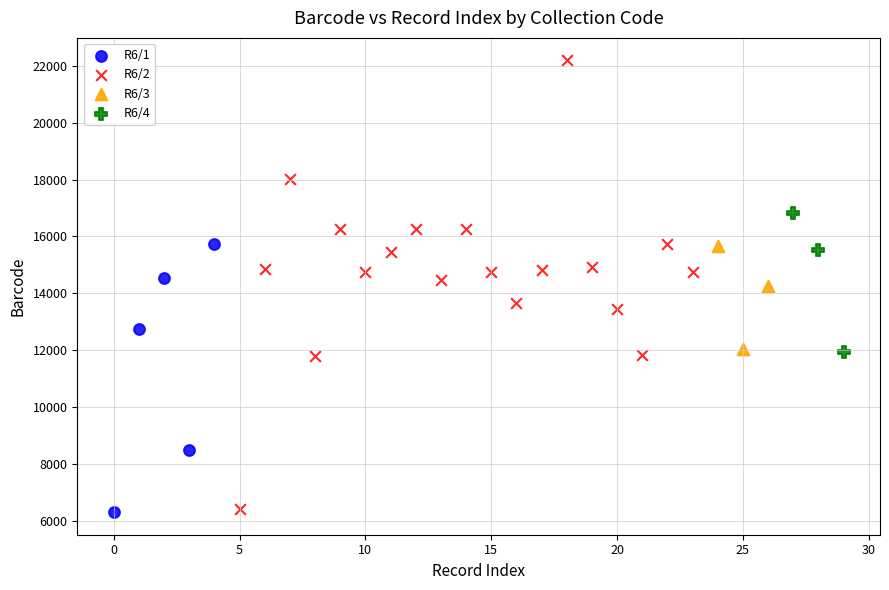

Which series has the widest spread of Y values?

R6/2